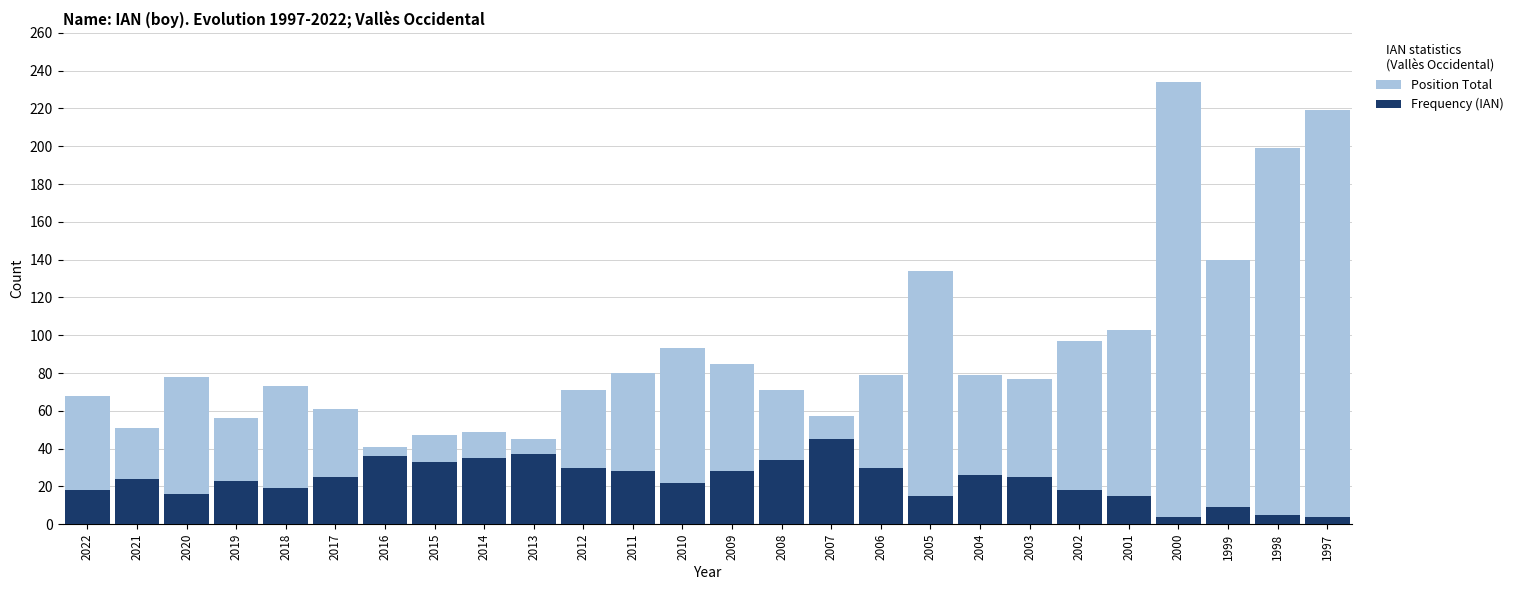

The value of Position Total at 2005 is 82. True or false?

False